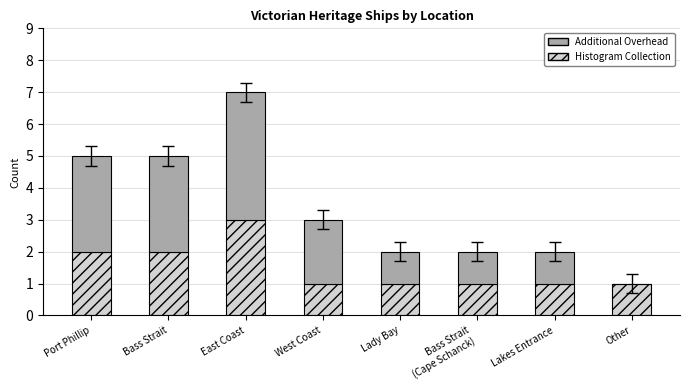

What is the maximum value for Histogram Collection?

3